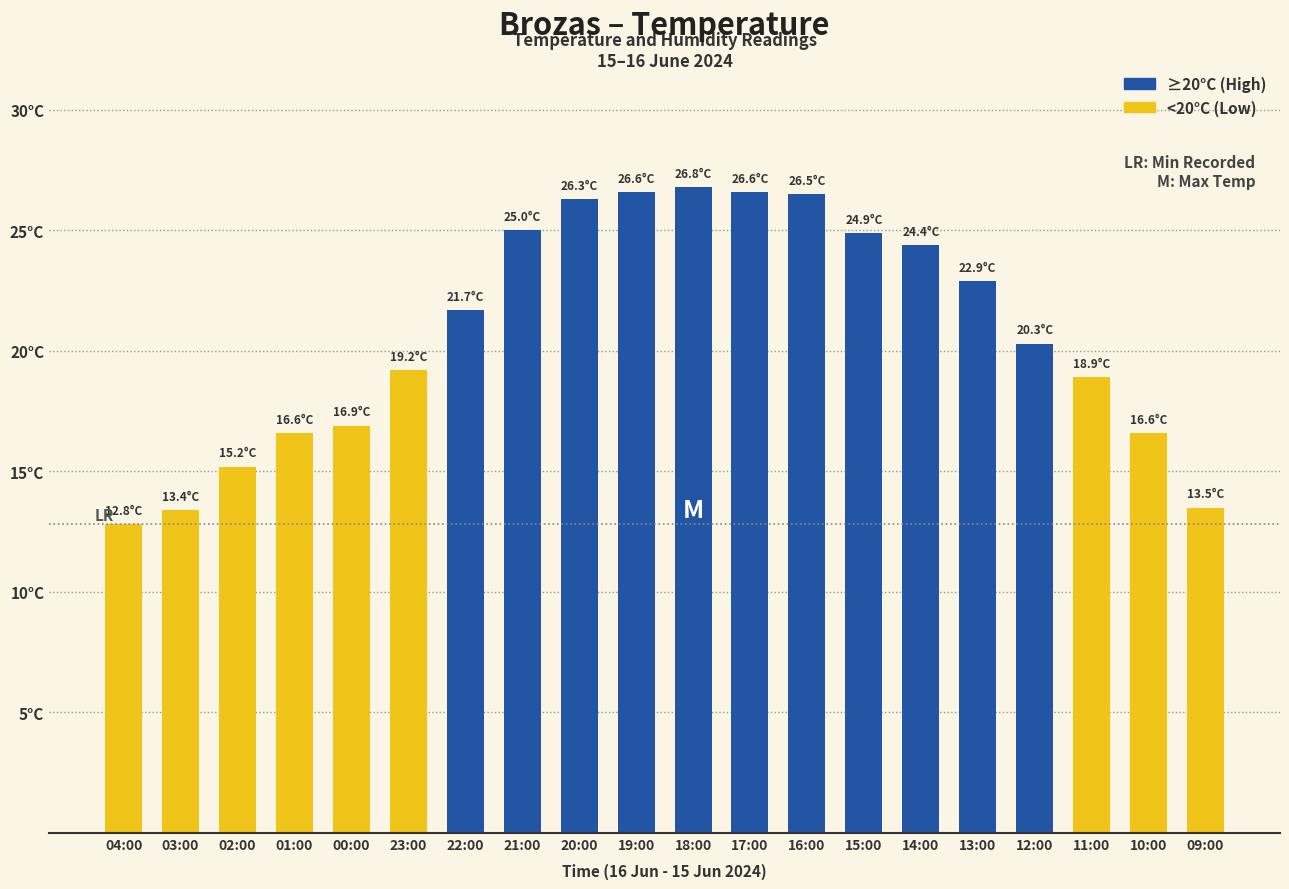

Does the chart contain any negative values?

No